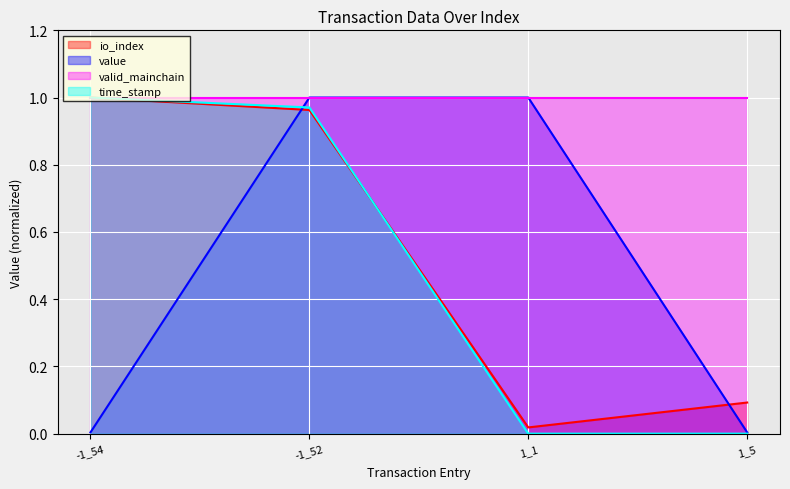

Is the value of valid_mainchain at 1_1 greater than the value of time_stamp at 1_1?

Yes